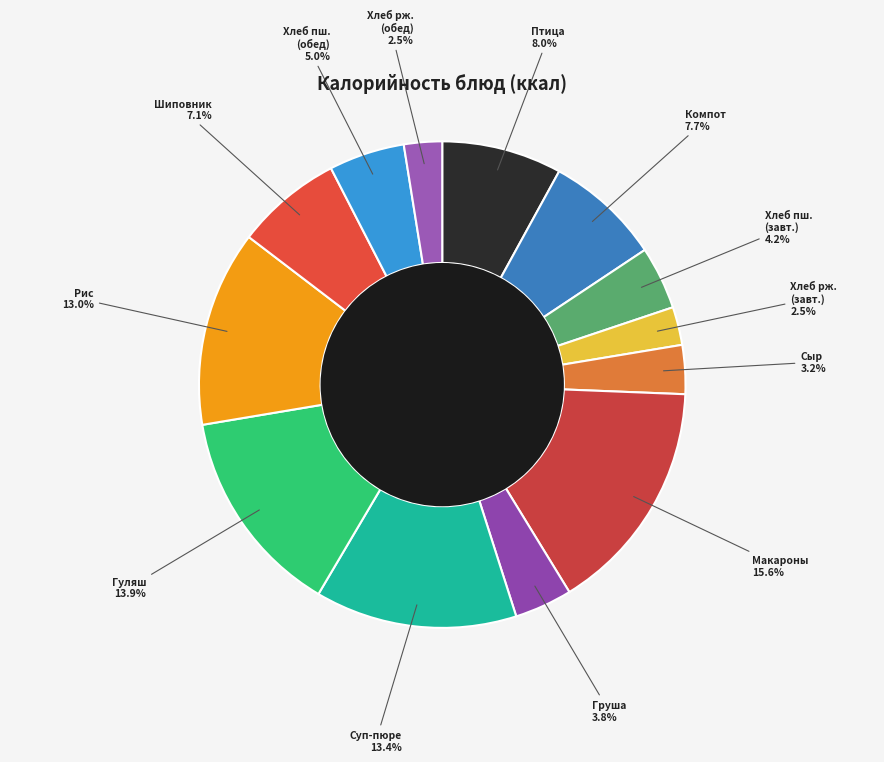

What is the largest slice in the pie chart?

Макароны